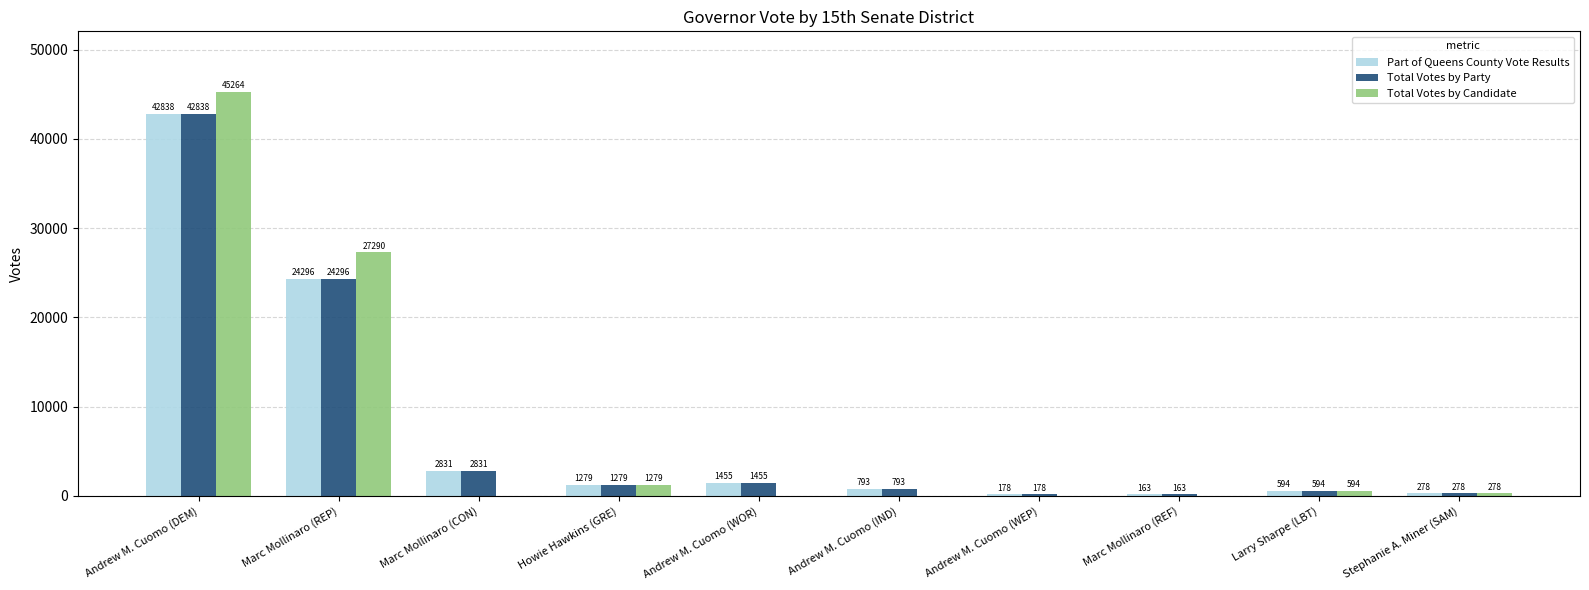

The Part of Queens County Vote Results series shows 1279 at Howie Hawkins (GRE). True or false?

True